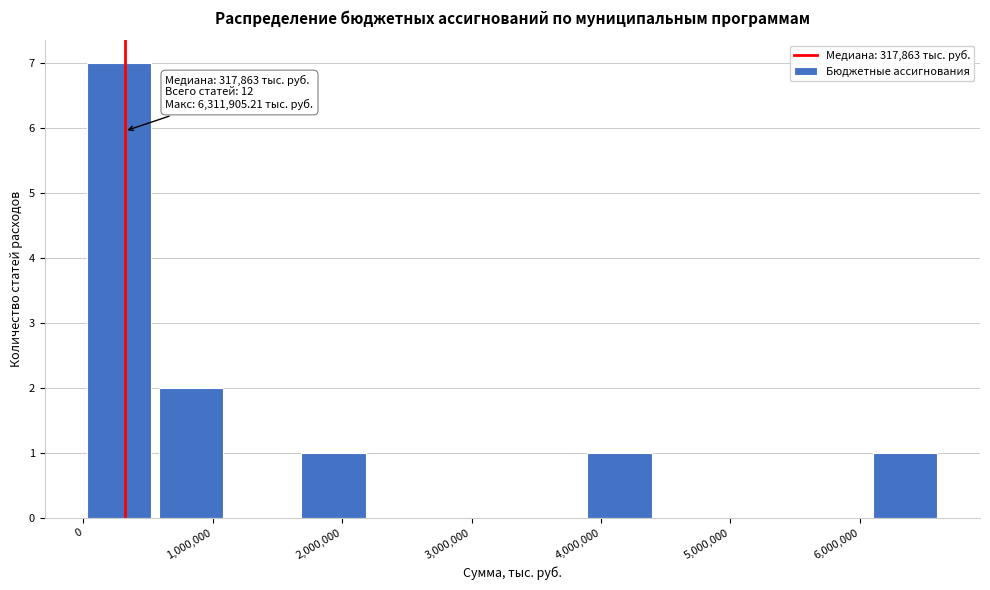

Over which range of the x-axis is the bar tallest?

0 to 600000